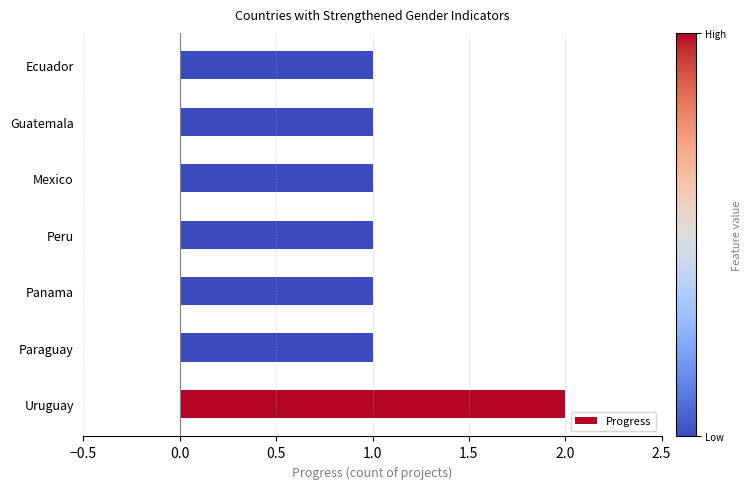

Between Paraguay and Uruguay, which is larger?

Uruguay